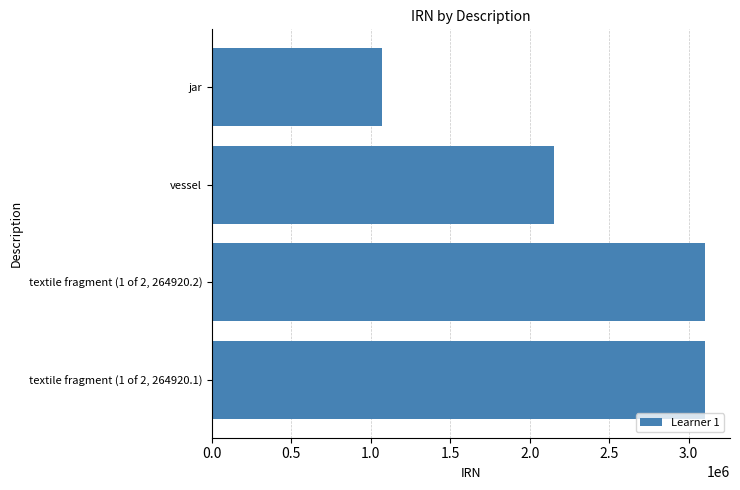

Rank the categories by value from highest to lowest.

textile fragment (1 of 2, 264920.1), textile fragment (1 of 2, 264920.2), vessel, jar